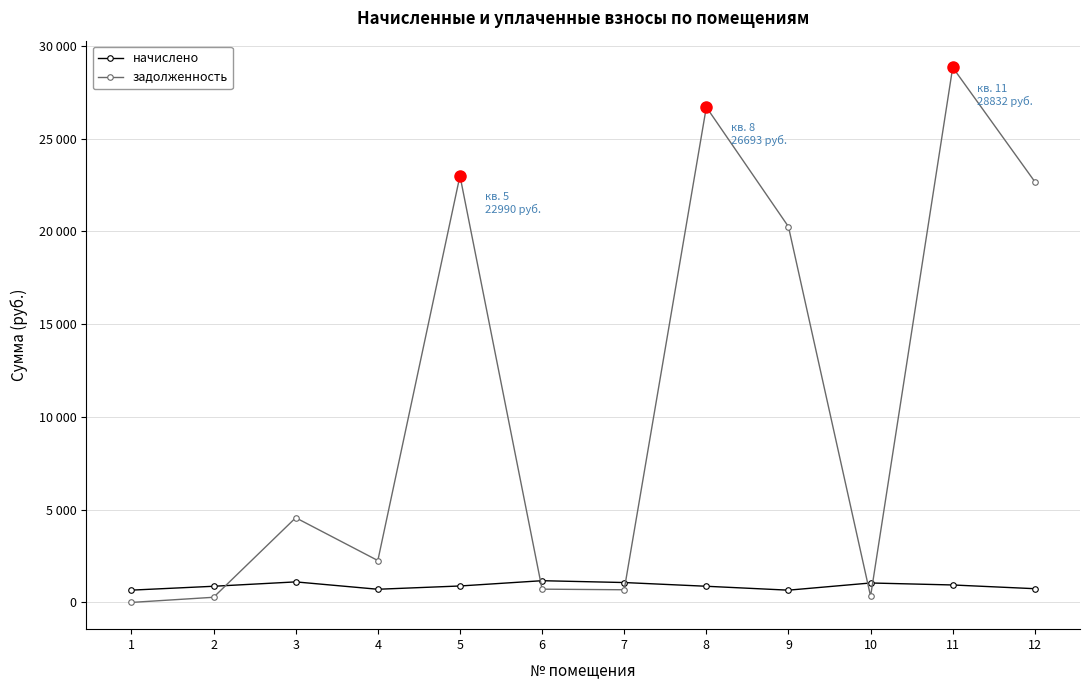

Does the chart have visible grid lines?

Yes